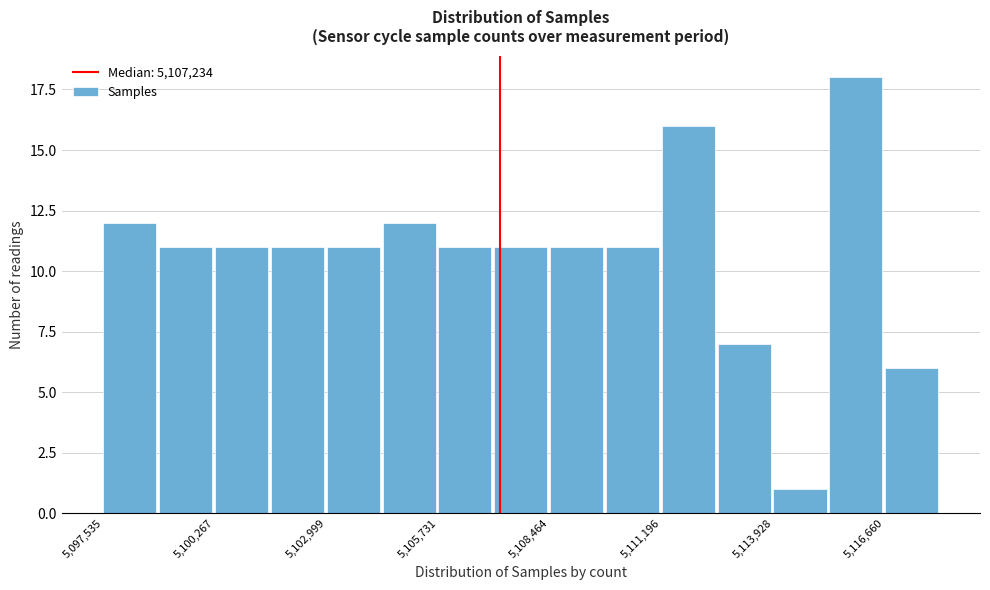

Read against the x-axis, roughly where is the centre of the tallest bar?

5116000